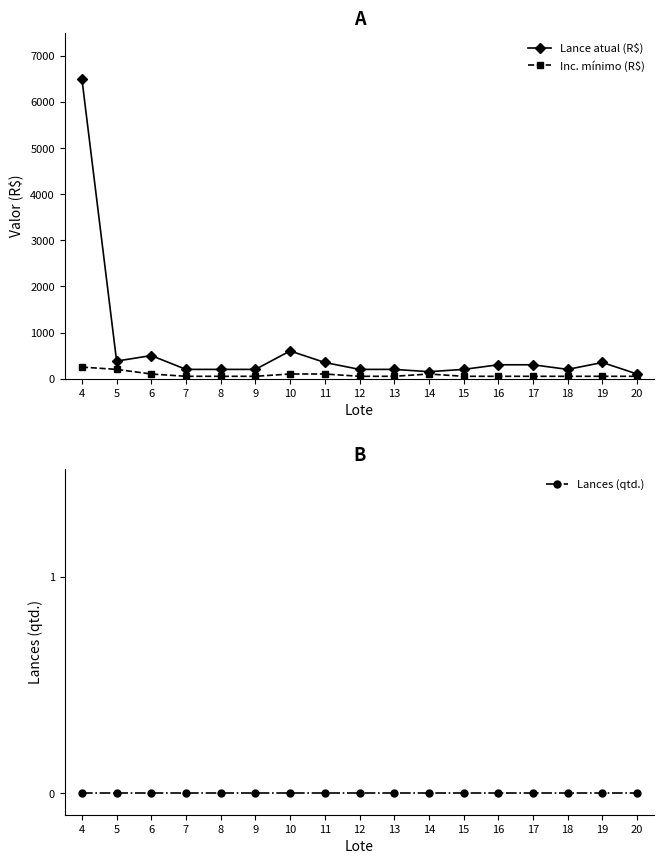

What is the difference between the second highest and minimum values in the Lance atual (R$) series?

500